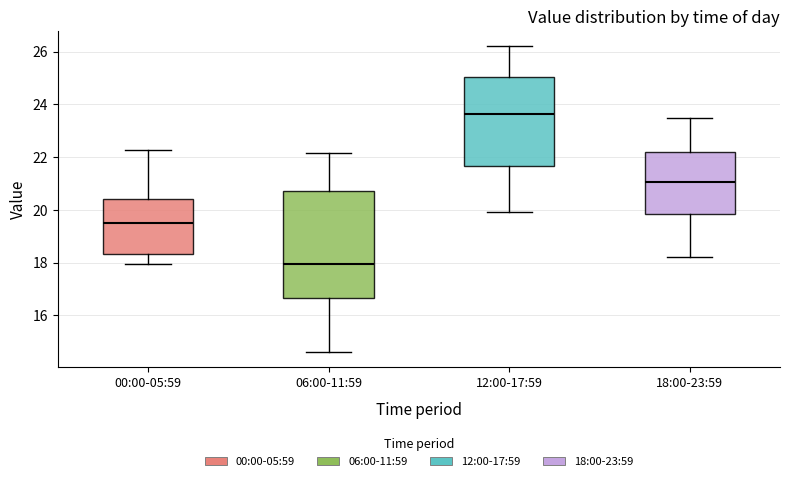

Where does the upper whisker of the box for 12:00-17:59 end on the y-axis? The values are not printed on the chart, so give them approximately, as read against the axis.

26.2